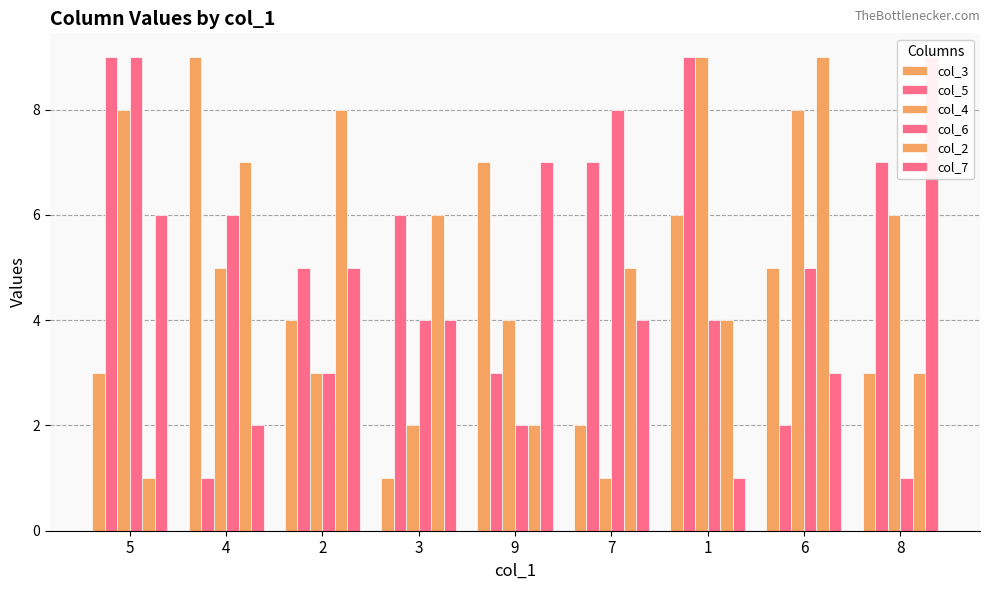

List the series in order of their peak value, highest first.

col_3, col_5, col_4, col_6, col_2, col_7